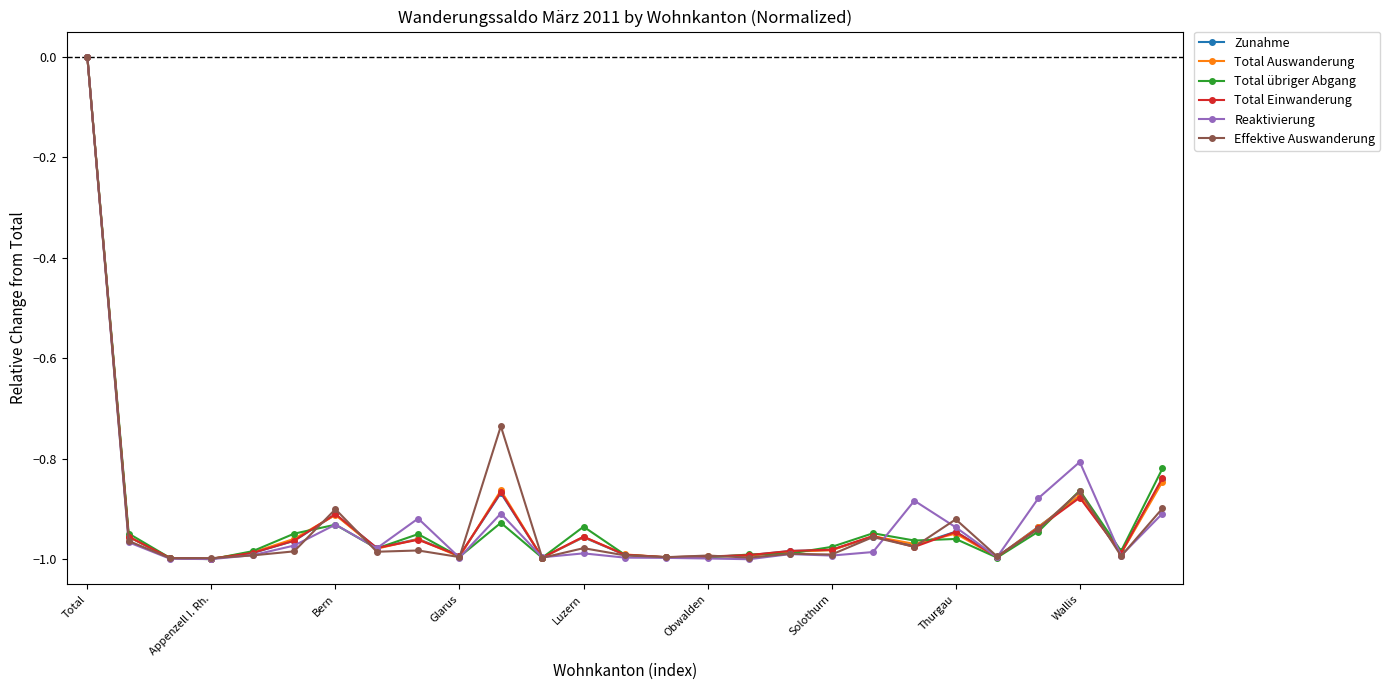

Reading left to right, extract all data points from this chart.

Zunahme: 0.0	-1.0	-1.0	-1.0	-1.0	-1.0	-0.9	-1.0	-1.0	-1.0	-0.9	-1.0	-1.0	-1.0	-1.0	-1.0	-1.0	-1.0	-1.0	-1.0	-1.0	-0.9	-1.0	-0.9	-0.9	-1.0	-0.8
Total Auswanderung: 0.0	-1.0	-1.0	-1.0	-1.0	-1.0	-0.9	-1.0	-1.0	-1.0	-0.9	-1.0	-1.0	-1.0	-1.0	-1.0	-1.0	-1.0	-1.0	-1.0	-1.0	-0.9	-1.0	-0.9	-0.9	-1.0	-0.8
Total übriger Abgang: 0.0	-0.9	-1.0	-1.0	-1.0	-0.9	-0.9	-1.0	-0.9	-1.0	-0.9	-1.0	-0.9	-1.0	-1.0	-1.0	-1.0	-1.0	-1.0	-0.9	-1.0	-1.0	-1.0	-0.9	-0.9	-1.0	-0.8
Total Einwanderung: 0.0	-1.0	-1.0	-1.0	-1.0	-1.0	-0.9	-1.0	-1.0	-1.0	-0.9	-1.0	-1.0	-1.0	-1.0	-1.0	-1.0	-1.0	-1.0	-1.0	-1.0	-0.9	-1.0	-0.9	-0.9	-1.0	-0.8
Reaktivierung: 0.0	-1.0	-1.0	-1.0	-1.0	-1.0	-0.9	-1.0	-0.9	-1.0	-0.9	-1.0	-1.0	-1.0	-1.0	-1.0	-1.0	-1.0	-1.0	-1.0	-0.9	-0.9	-1.0	-0.9	-0.8	-1.0	-0.9
Effektive Auswanderung: 0.0	-1.0	-1.0	-1.0	-1.0	-1.0	-0.9	-1.0	-1.0	-1.0	-0.7	-1.0	-1.0	-1.0	-1.0	-1.0	-1.0	-1.0	-1.0	-1.0	-1.0	-0.9	-1.0	-0.9	-0.9	-1.0	-0.9